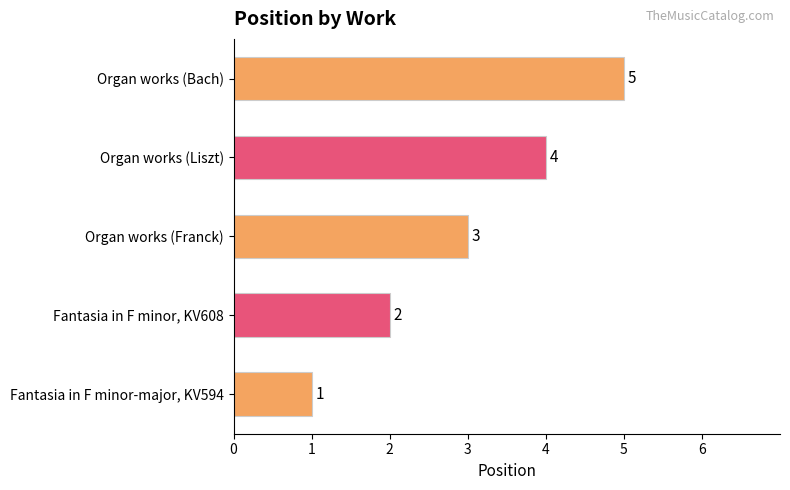

What is the ratio of the value at Organ works (Liszt) to the value at Fantasia in F minor-major, KV594?

4.0